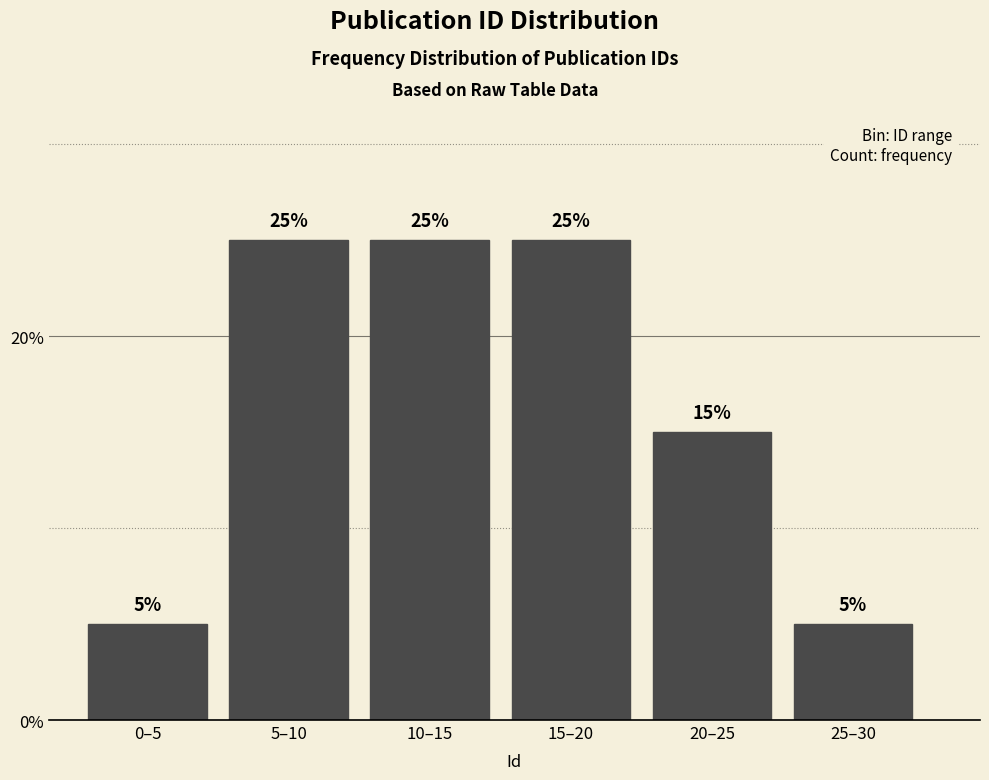

Reading right to left, list all the values displayed in this chart.

5	15	25	25	25	5